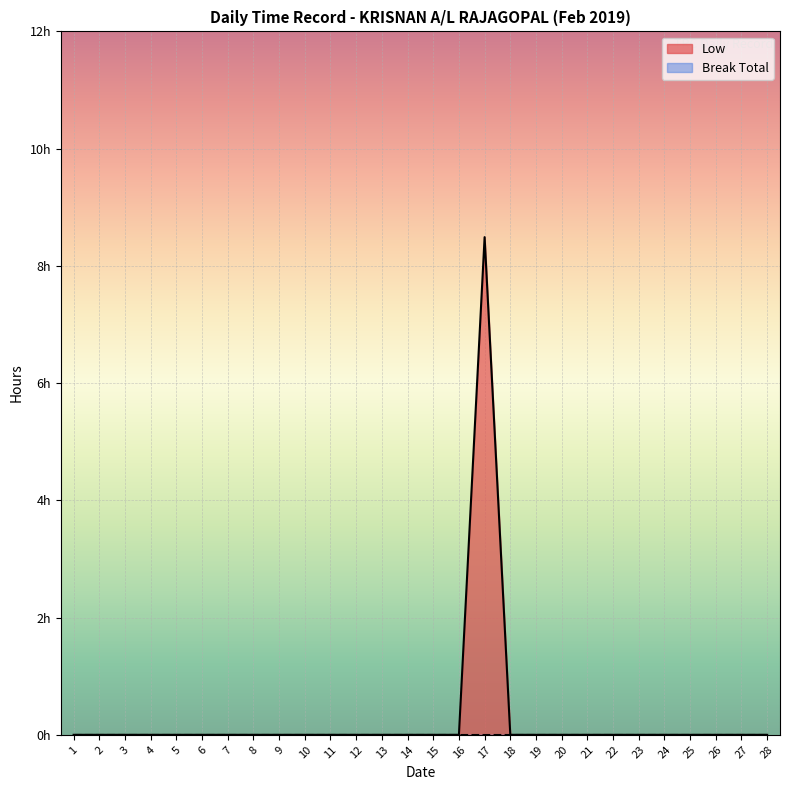

What are all the series names shown in the legend?

Low, Break Total